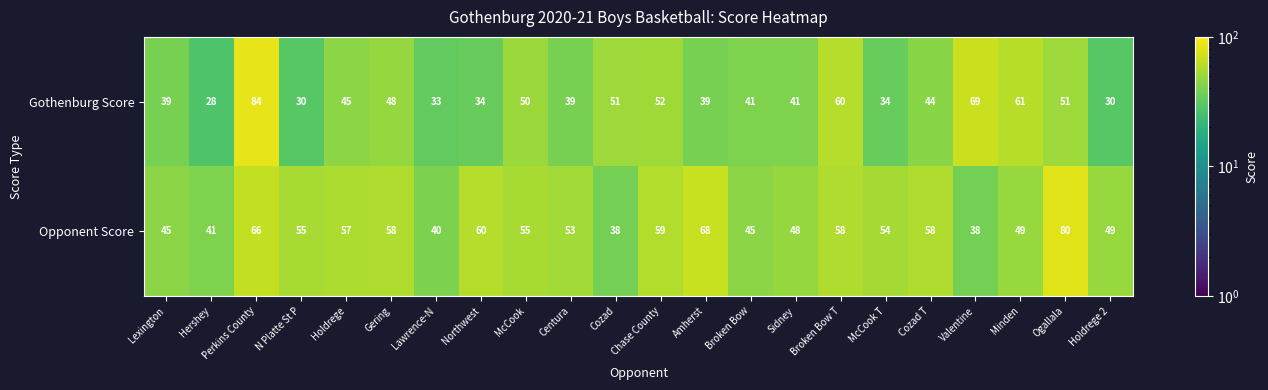

The value of Gothenburg Score at Hershey is 28. True or false?

True